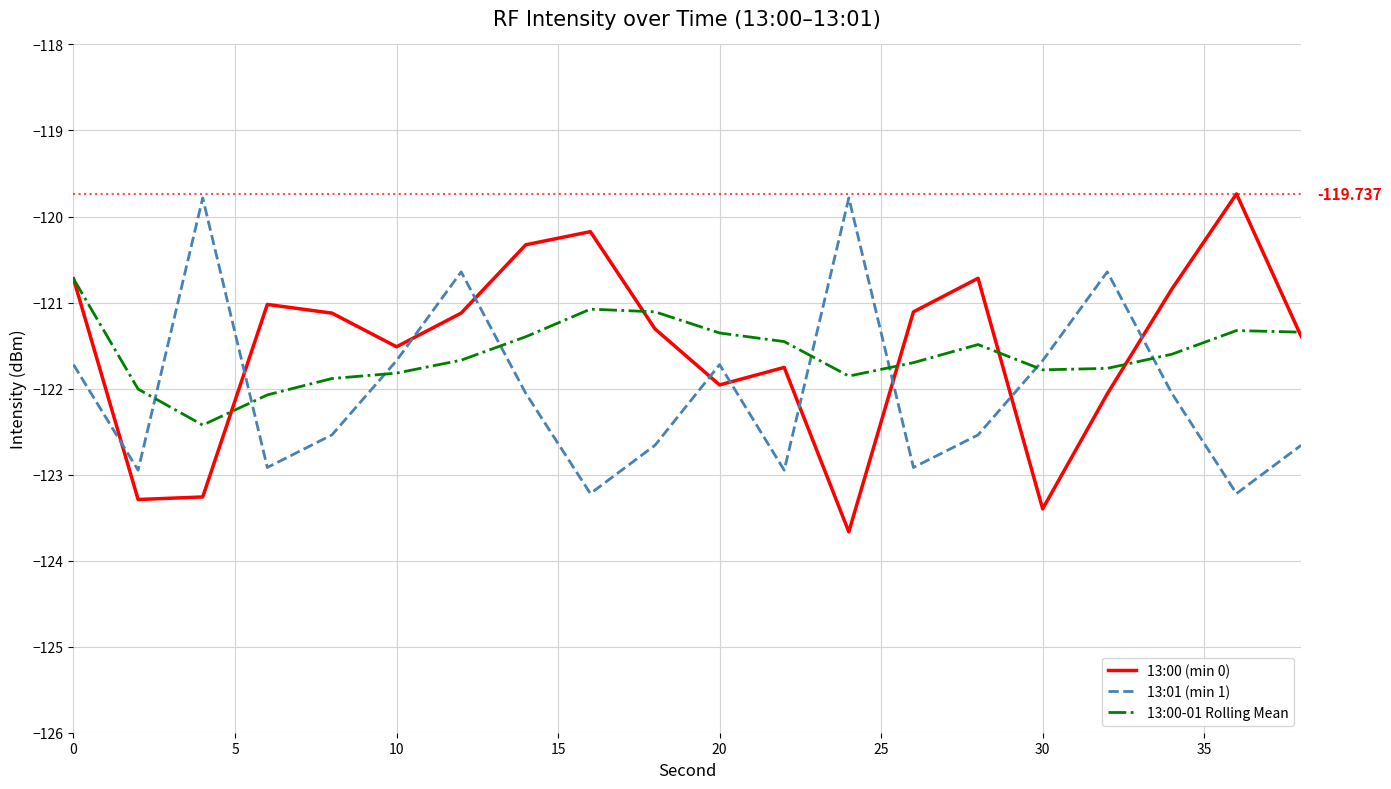

True or false: 13:01 (min 1) and 13:00-01 Rolling Mean intersect in this chart.

True